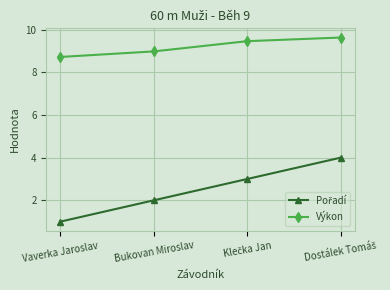

Which series has the largest total across all categories?

Výkon